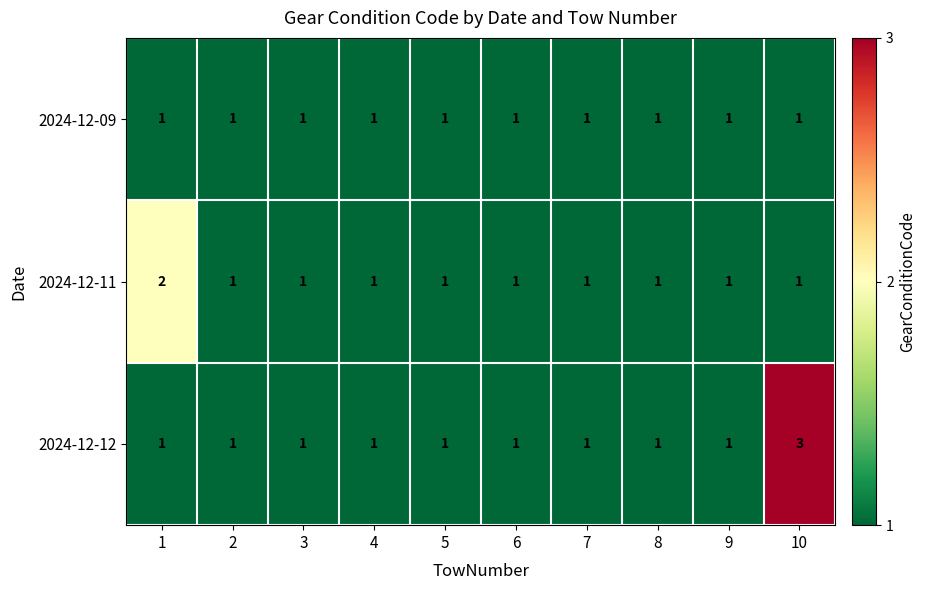

Reading right to left, what are all the values shown in this chart?

2024-12-09: 10=1	9=1	8=1	7=1	6=1	5=1	4=1	3=1	2=1	1=1
2024-12-11: 10=1	9=1	8=1	7=1	6=1	5=1	4=1	3=1	2=1	1=2
2024-12-12: 10=3	9=1	8=1	7=1	6=1	5=1	4=1	3=1	2=1	1=1